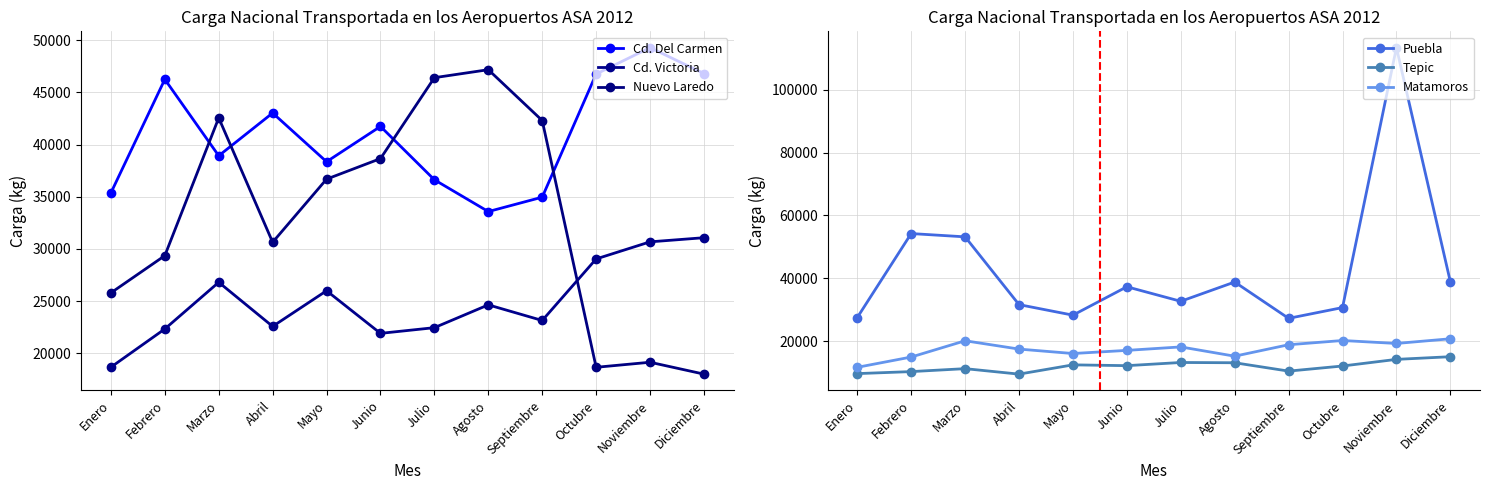

What is the total value across all series at Abril?

154913